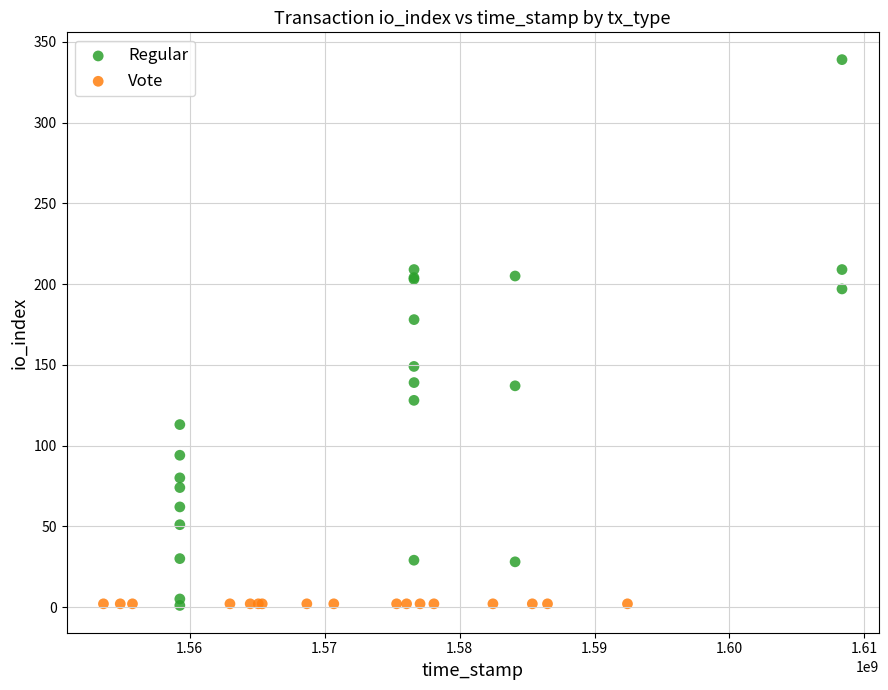

Which series reaches the maximum Y coordinate?

Regular